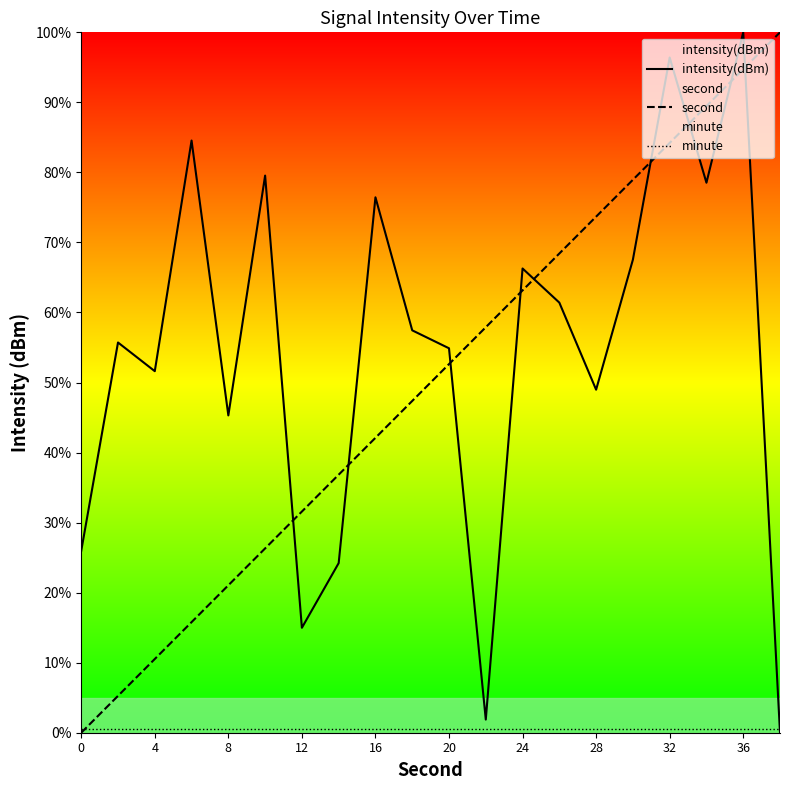

Which series has the largest total across all categories?

intensity(dBm)